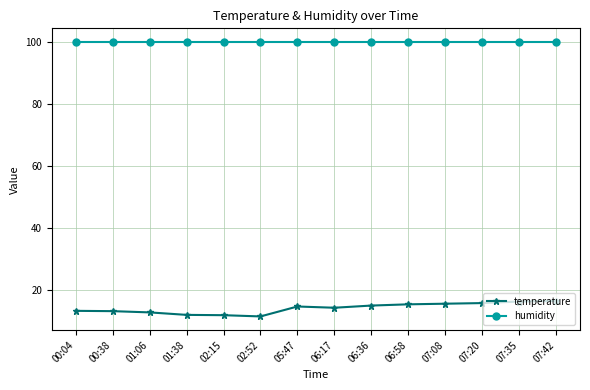

What is the difference between the second highest and minimum values in the temperature series?

4.8